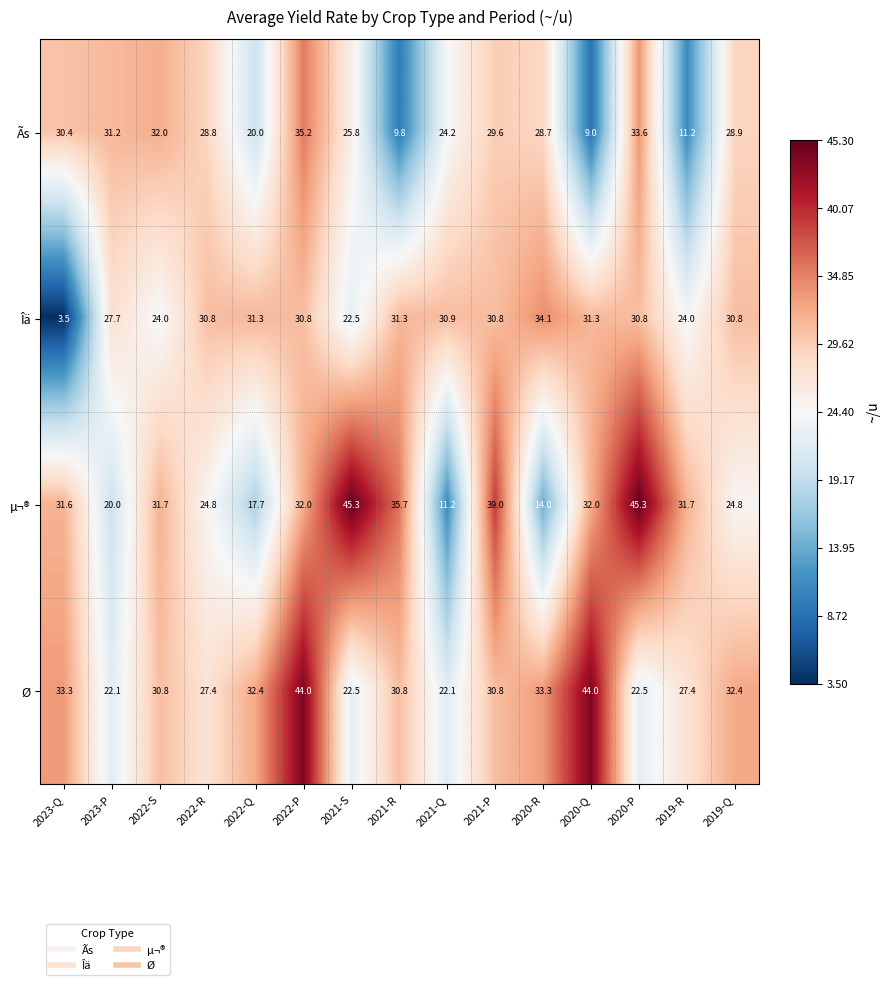

The value of Îä at 2022-Q is 53.7. True or false?

False